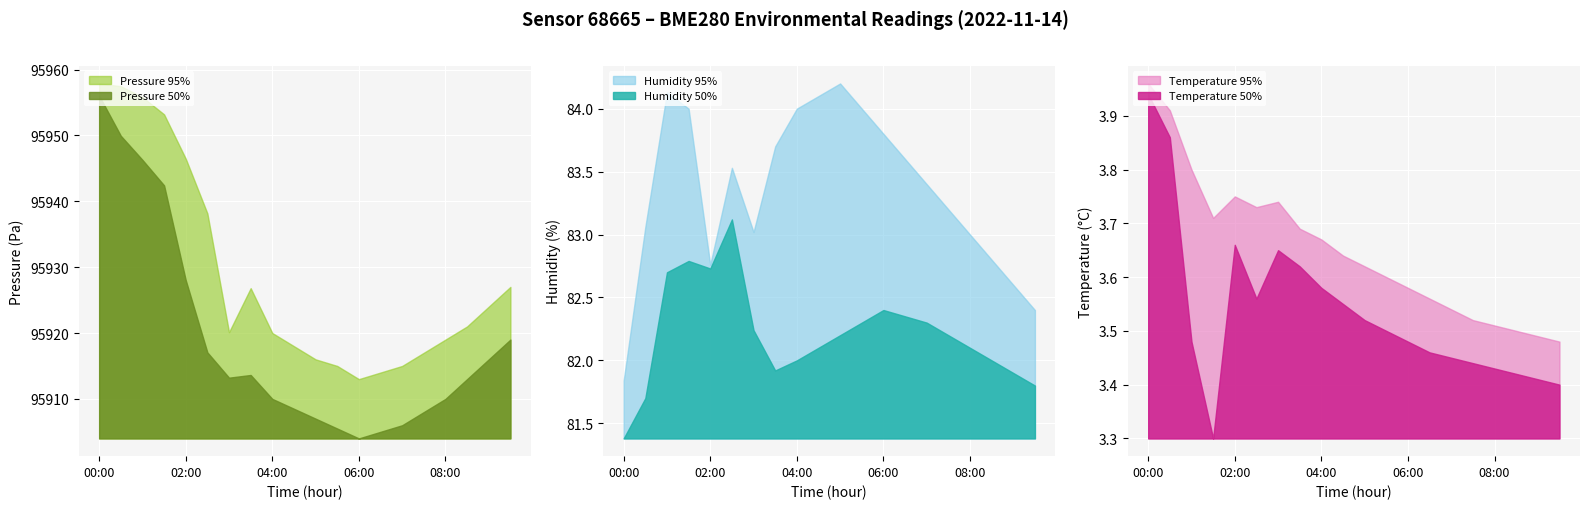

True or false: humidity_50 and temperature_95 intersect in this chart.

False